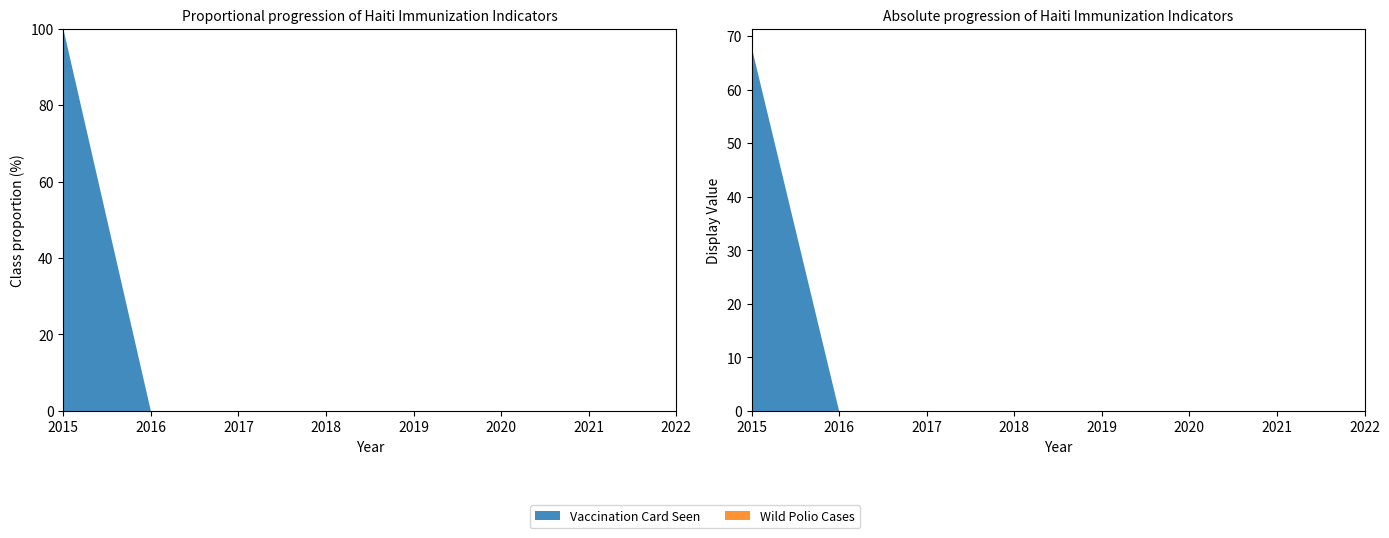

Reading left to right, transcribe all the data shown in this chart.

Vaccination Card Seen: 2015=68	2016=0	2017=0	2018=0	2019=0	2020=0	2021=0	2022=0
Wild Polio Cases: 2015=0	2016=0	2017=0	2018=0	2019=0	2020=0	2021=0	2022=0